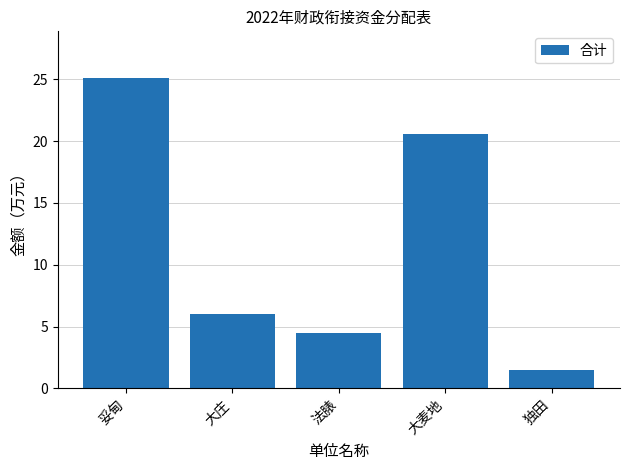

Rank the categories by value from highest to lowest.

妥甸, 大麦地, 大庄, 法脿, 独田